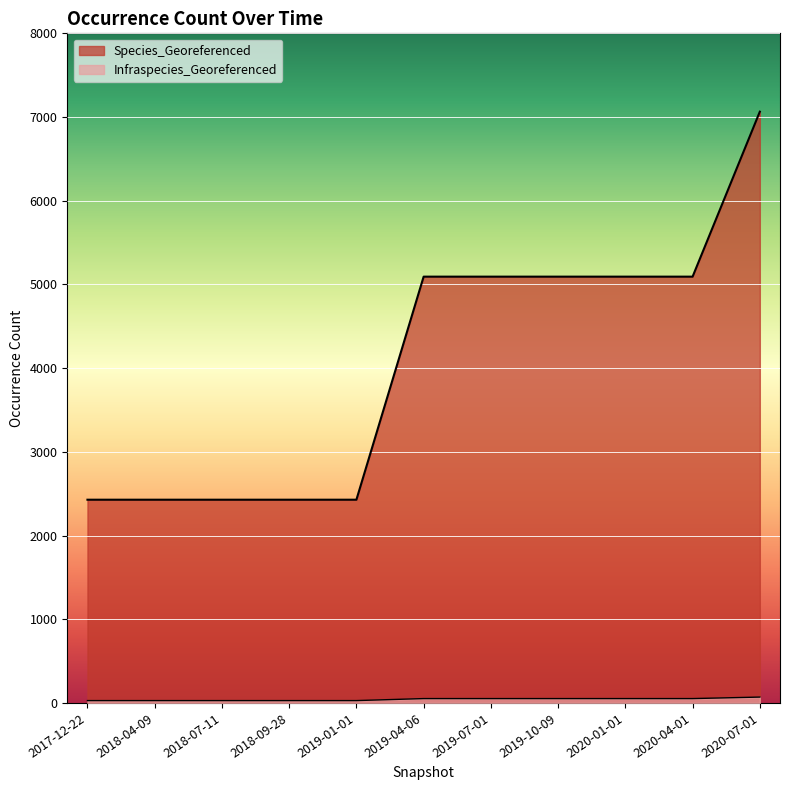

What are all the series names shown in the legend?

Species_Georeferenced, Infraspecies_Georeferenced